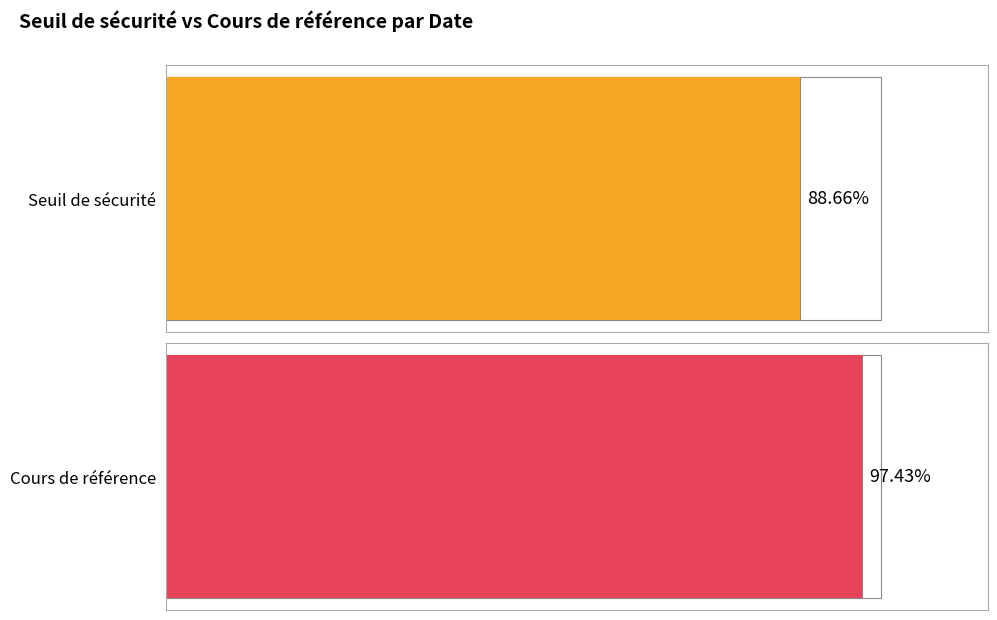

Which series has the largest range (max minus min)?

Cours de référence